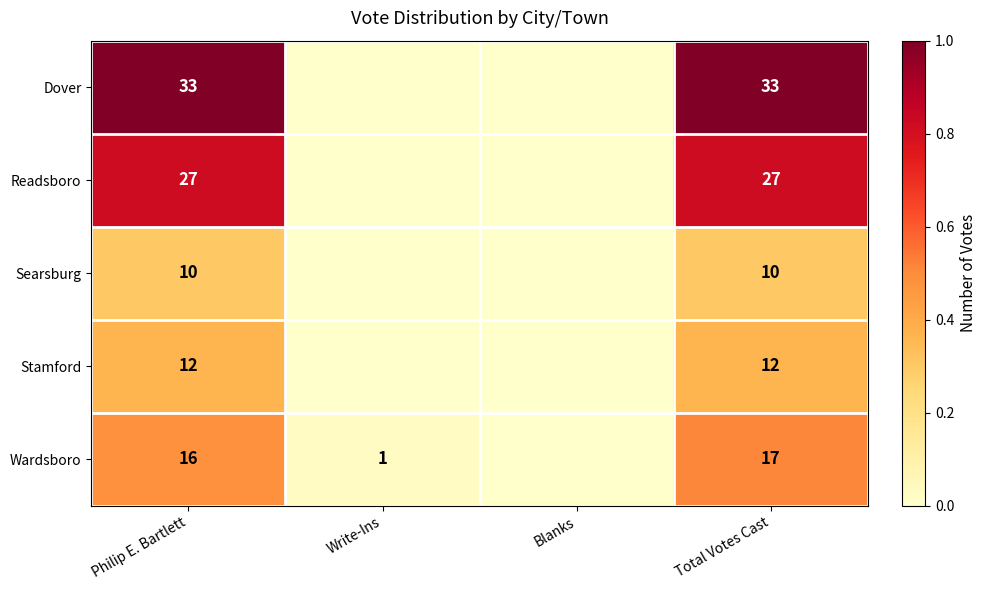

Is it true that Searsburg equals 15 at Philip E. Bartlett?

False